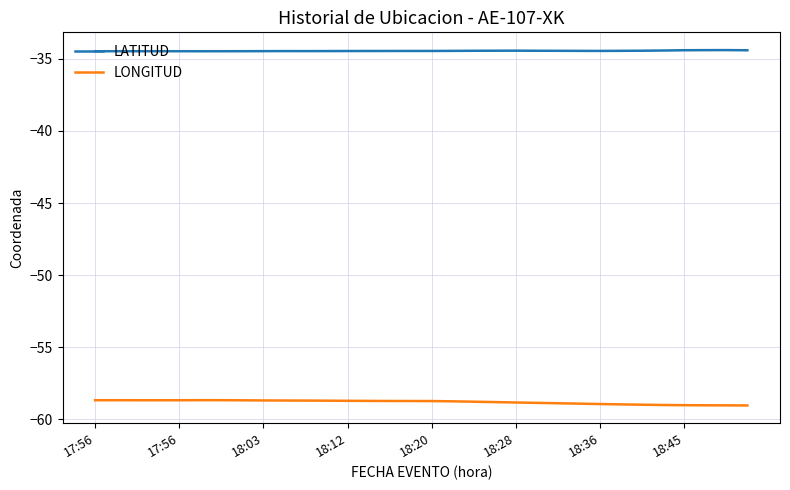

Which series has the largest total across all categories?

LATITUD